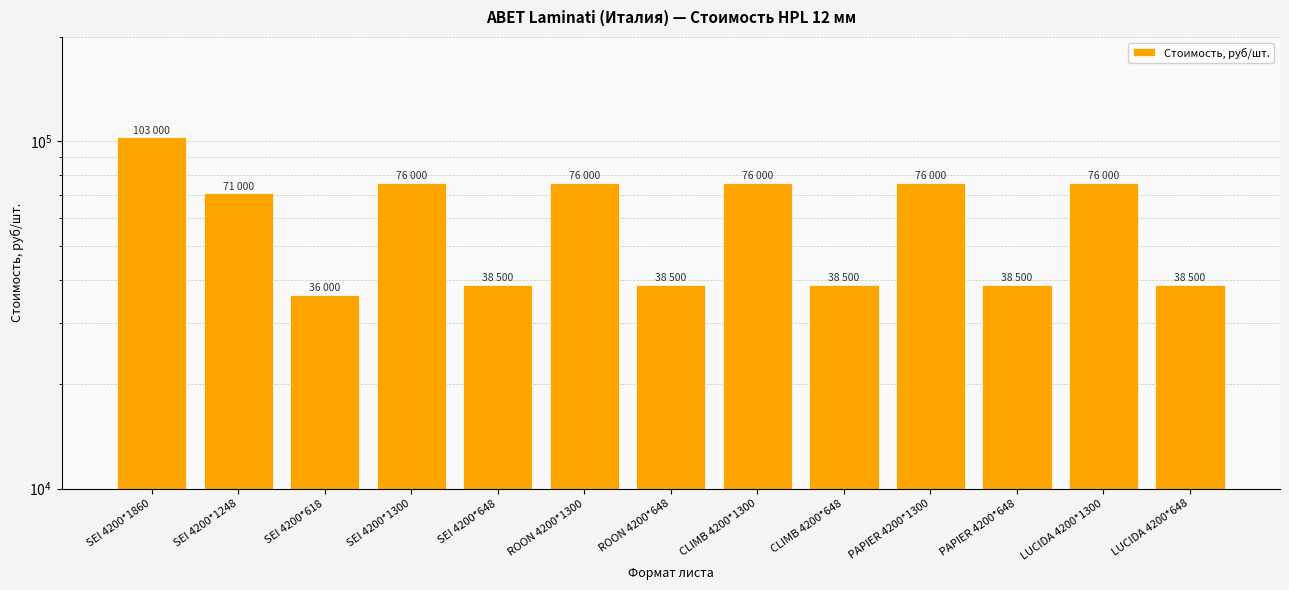

Which label corresponds to the largest value in the chart?

SEI 4200*1860